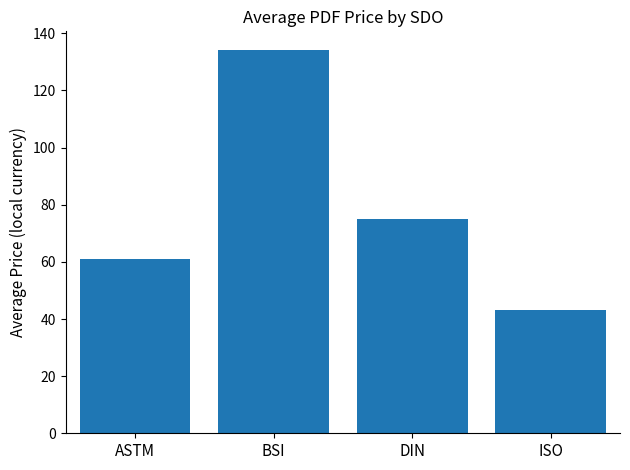

What is the change in value from BSI to ISO?

-91.0